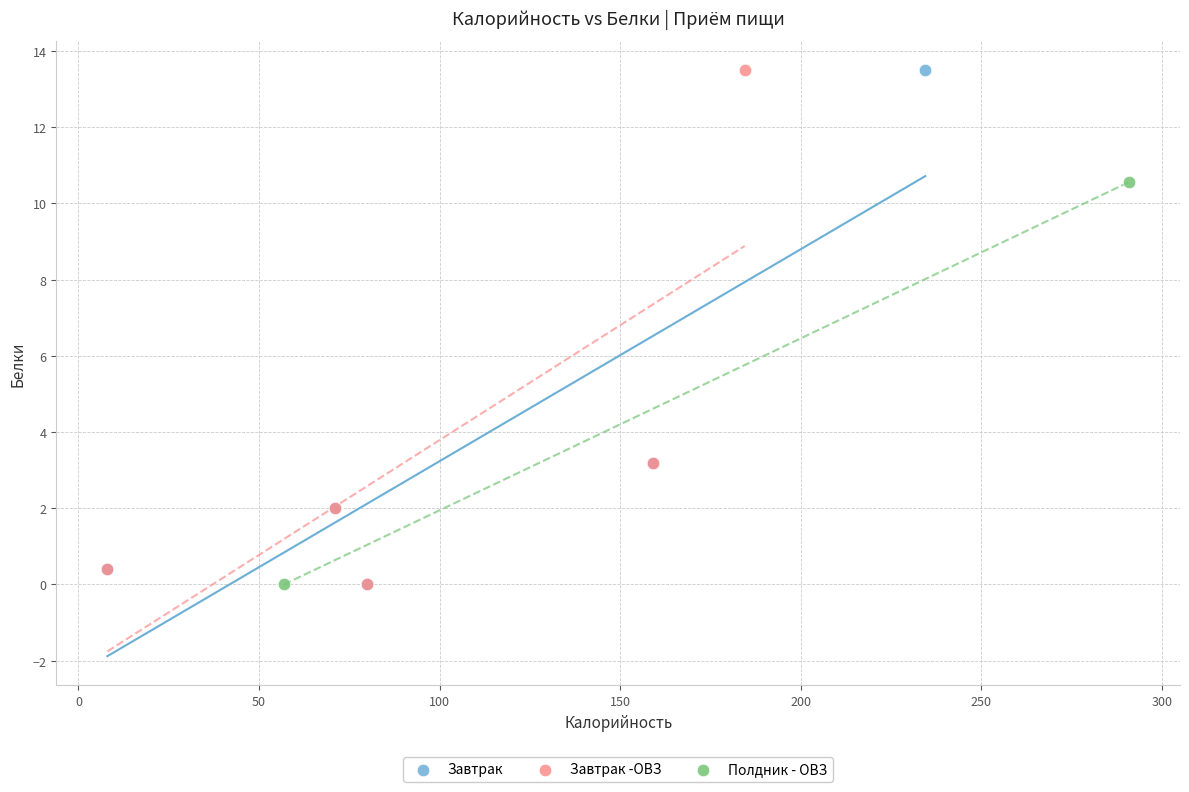

What are all the series names shown in the legend?

Завтрак, Завтрак -ОВЗ, Полдник - ОВЗ